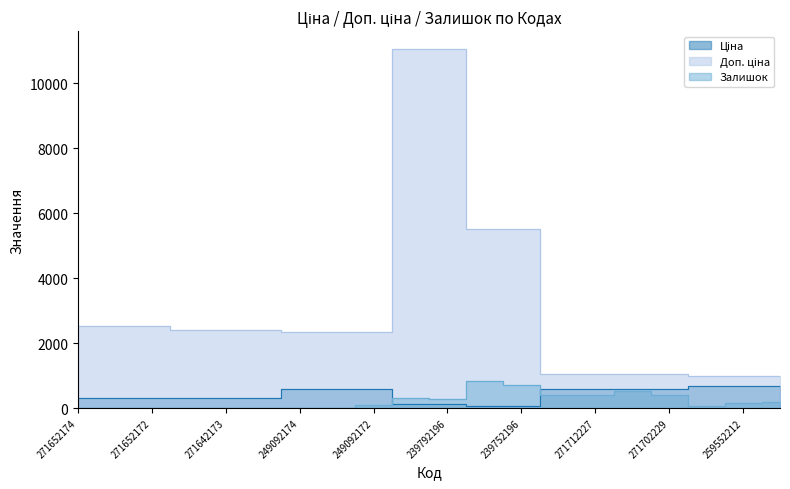

The value of Ціна at 239792197 is 110.5. True or false?

True